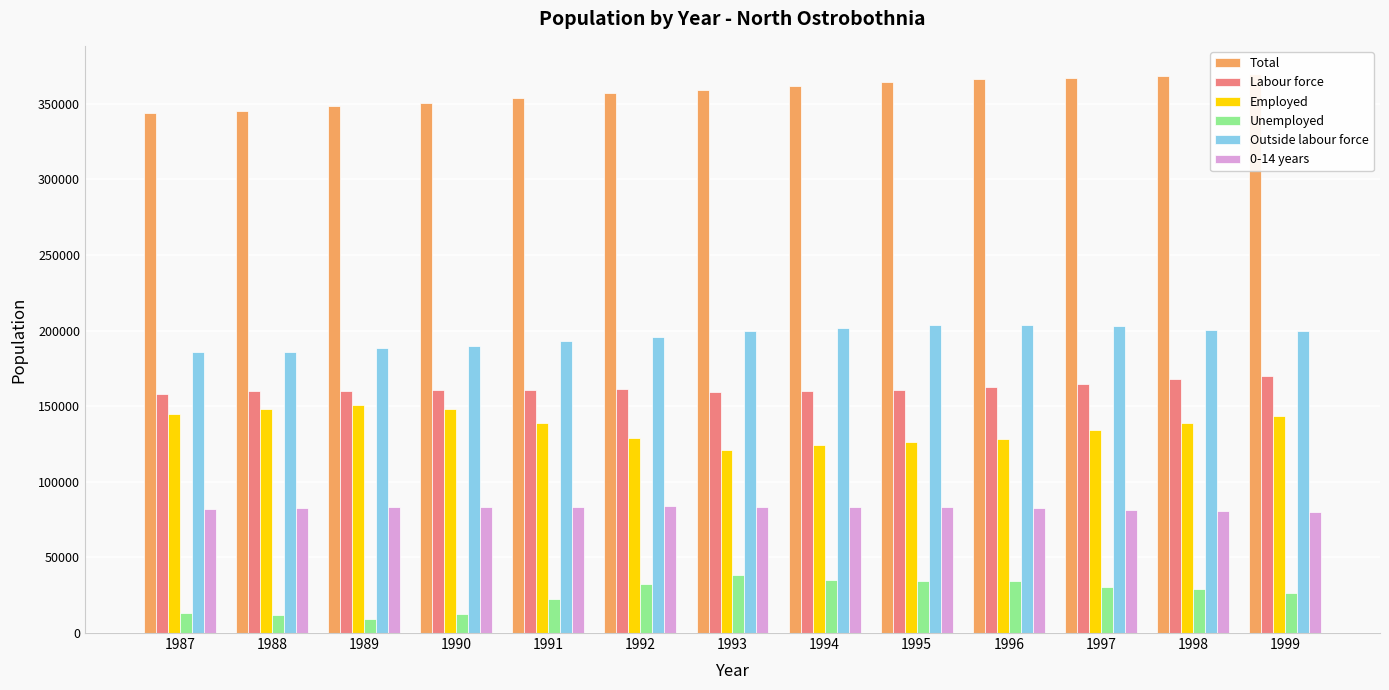

Where does the Employed series first go above 138616?

1987